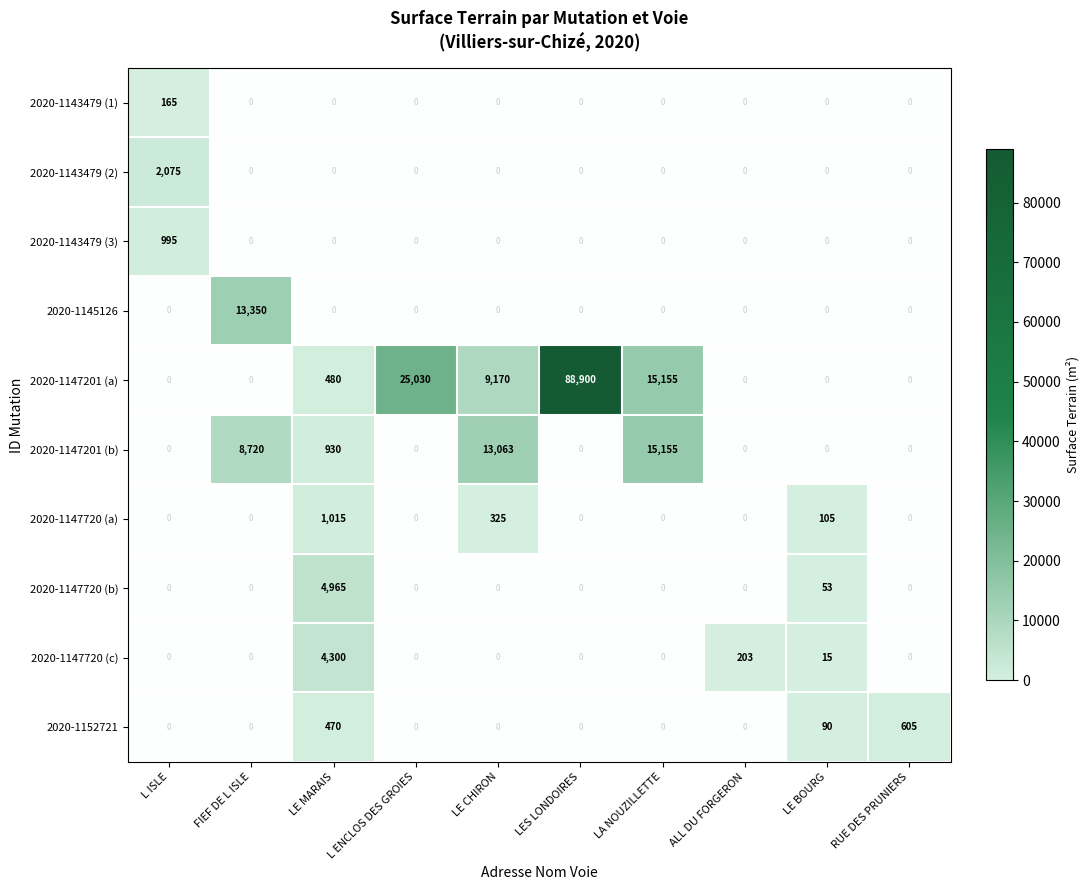

The value of 2020-1147201 (b) at LE MARAIS is 1630. True or false?

False